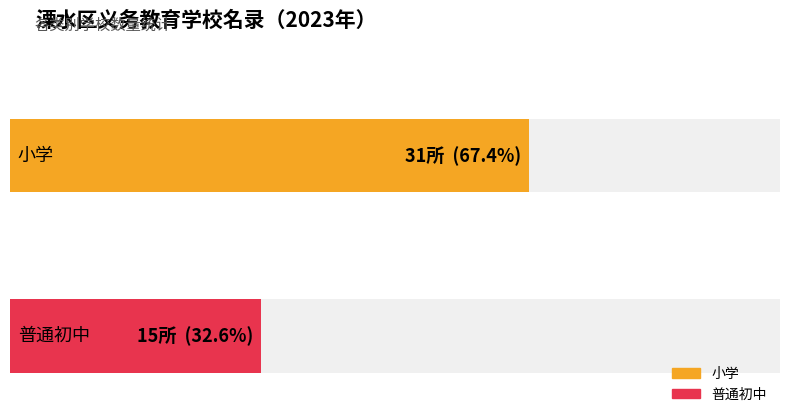

What is the minimum value shown in the chart?

15